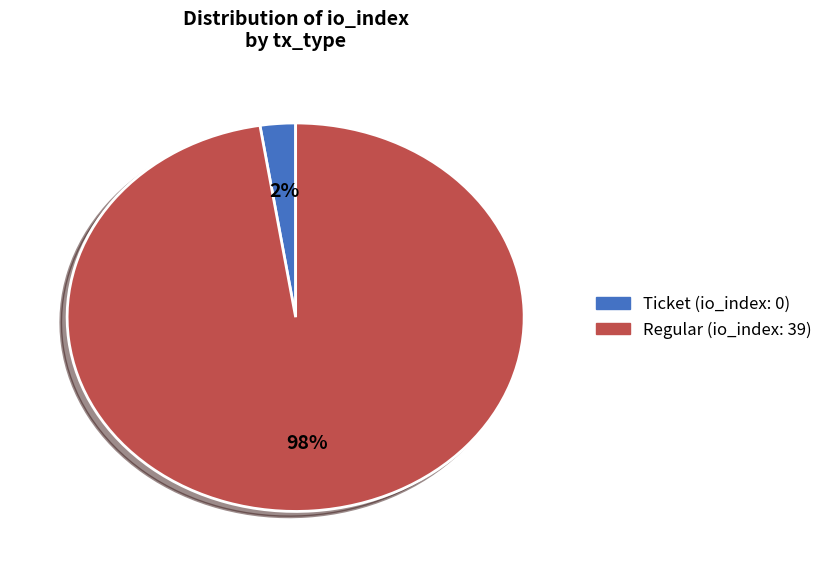

Count the number of slices in the pie.

2